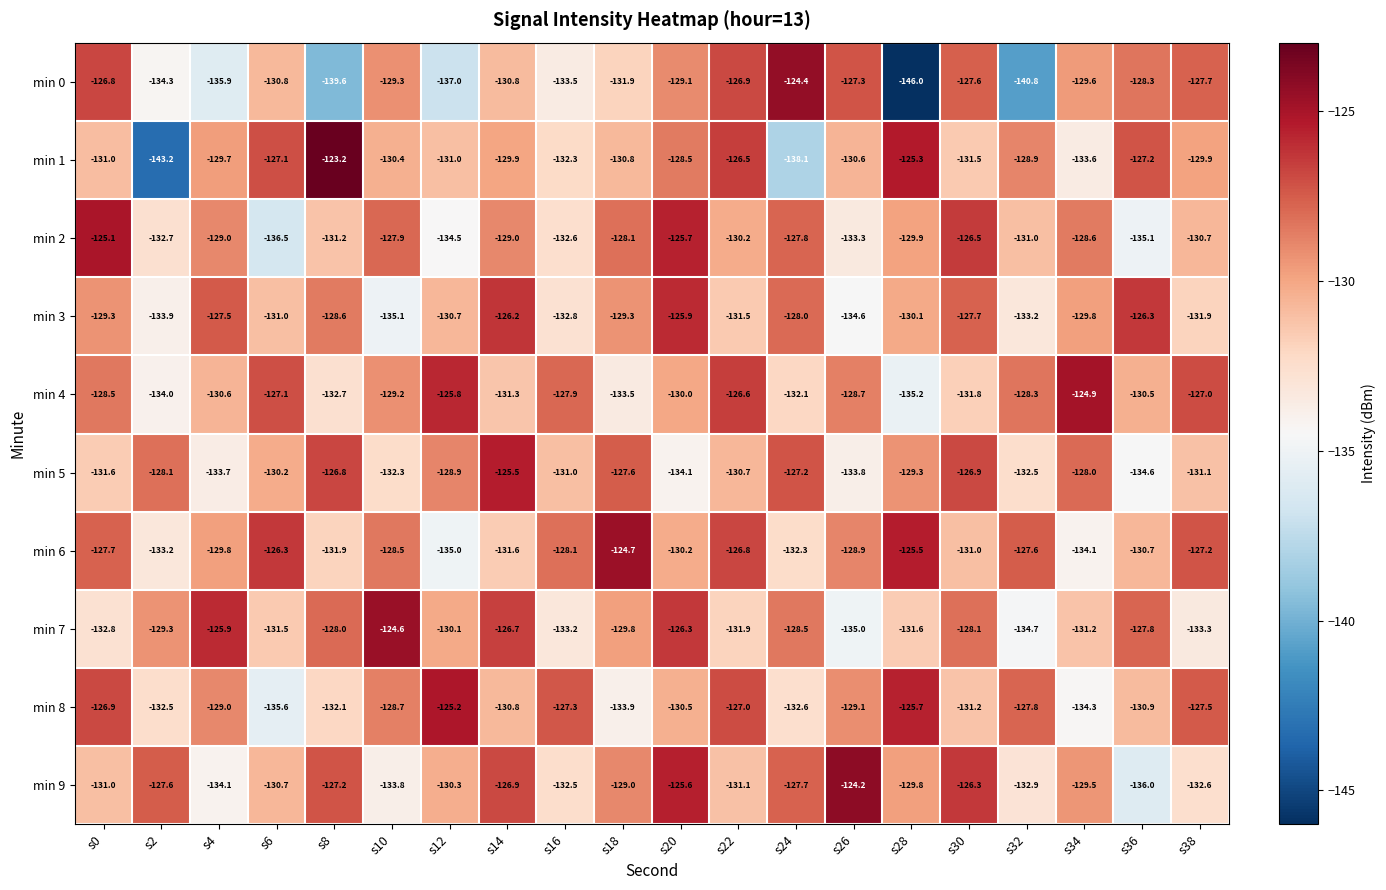

The min 3 series shows -82.8 at s36. True or false?

False